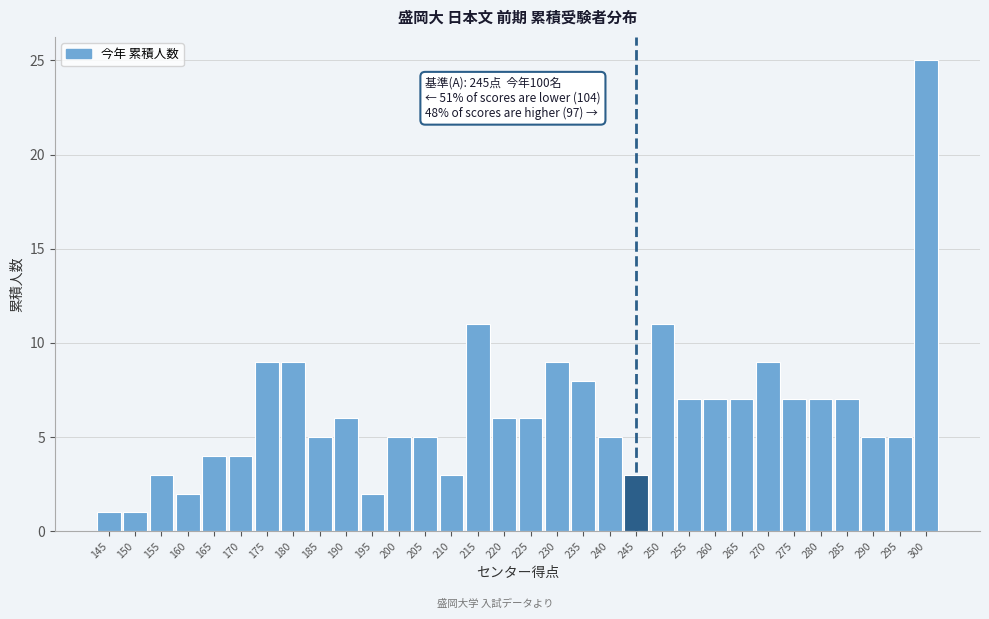

What is the average value?

6